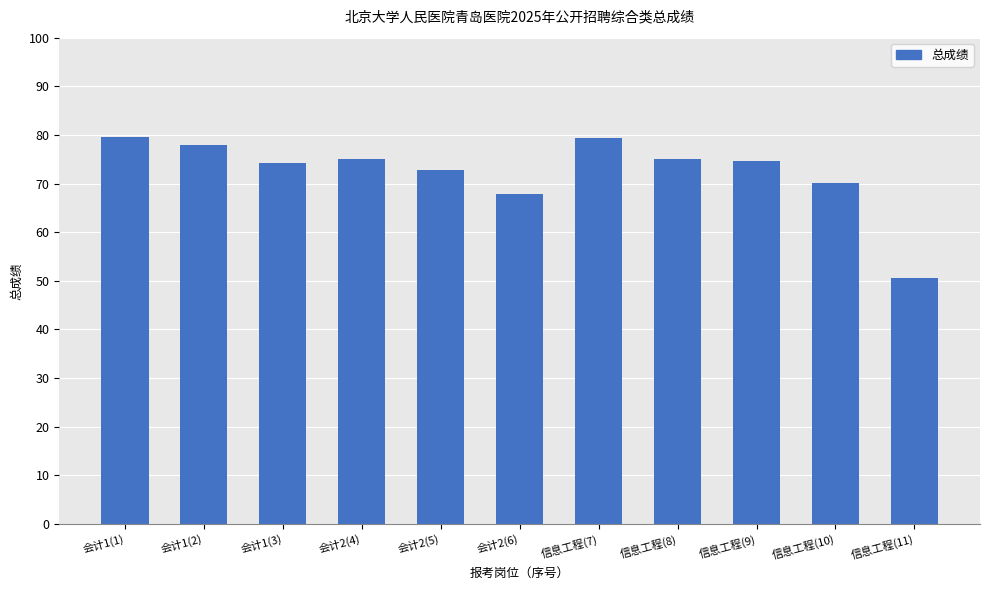

What value does the data have at 会计1(2)?

77.9